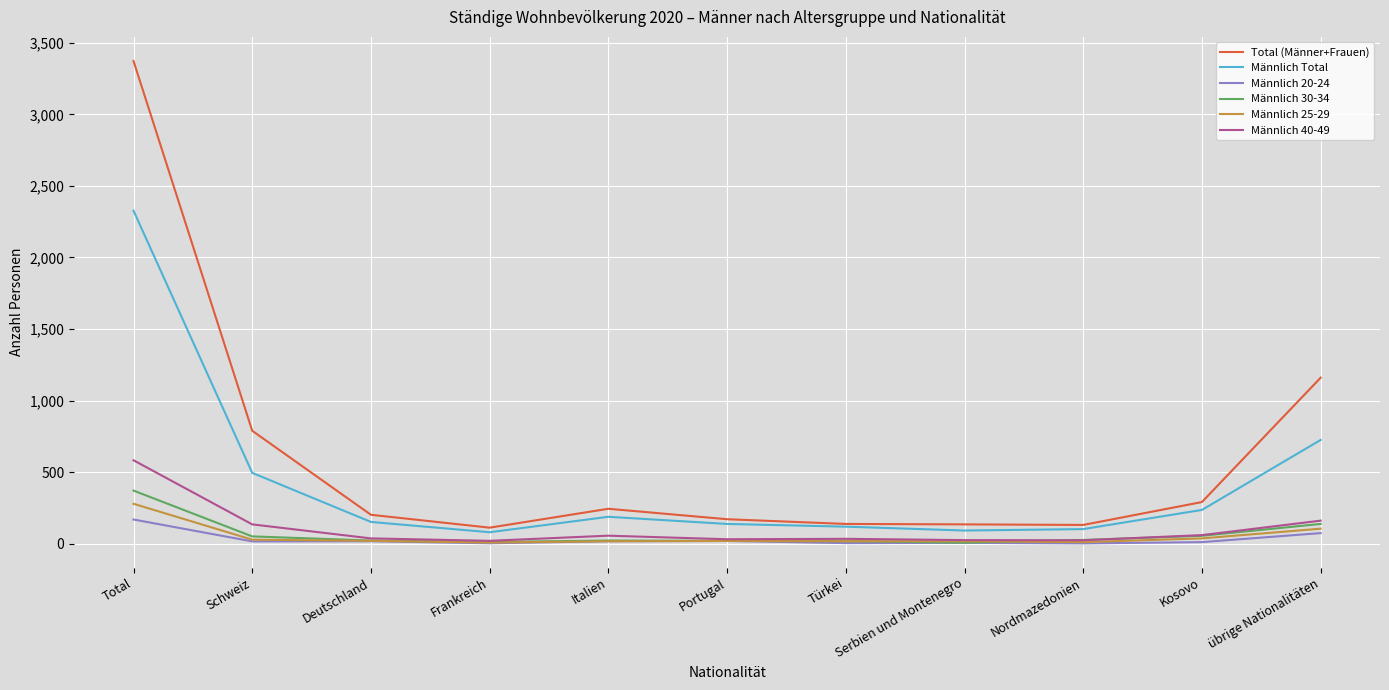

What is the minimum value for Männlich 20-24?

2